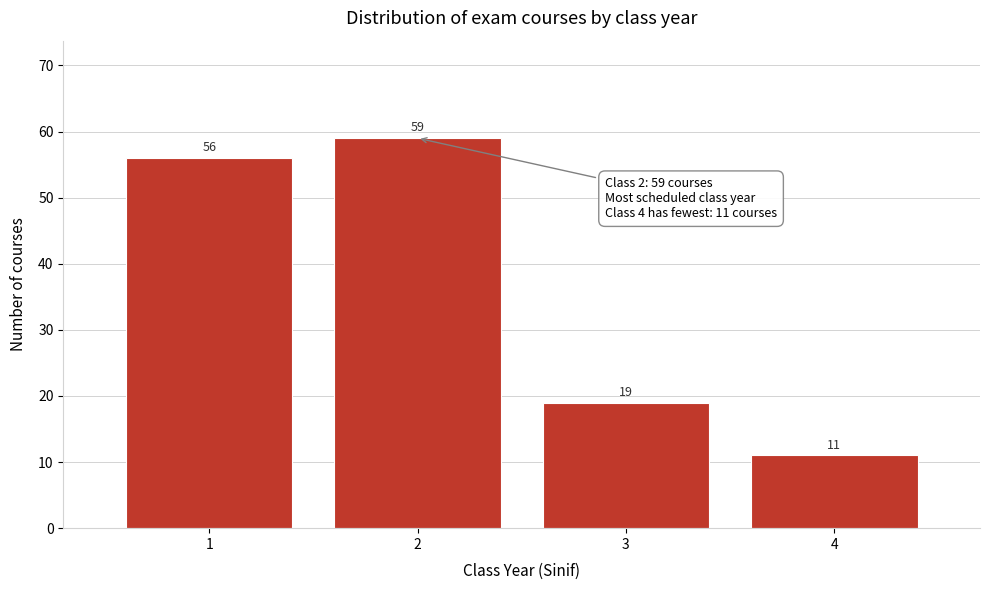

Reading right to left, transcribe all the data shown in this chart.

11	19	59	56